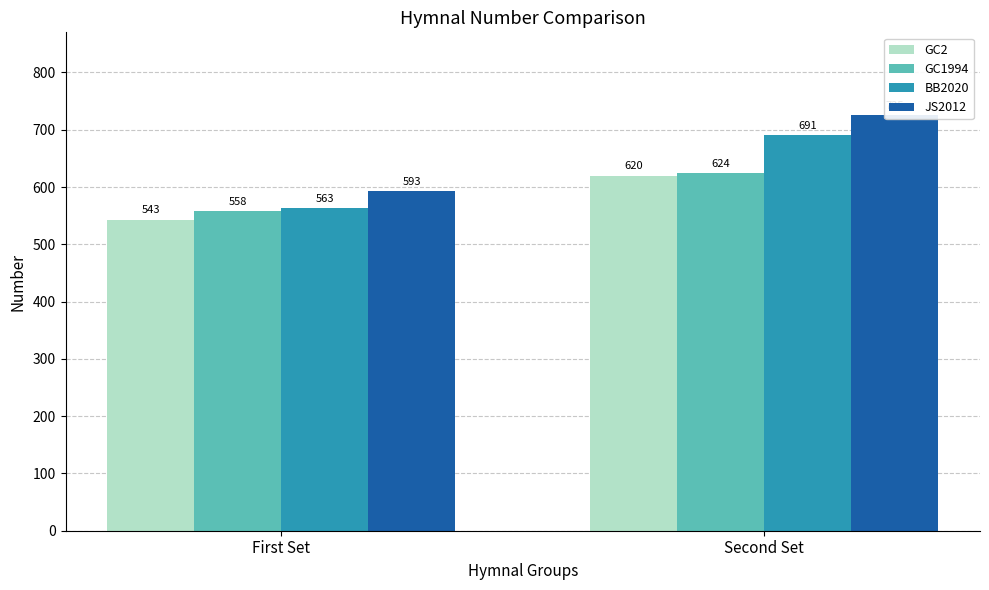

Which category has the highest value in the GC1994 series?

Second Set